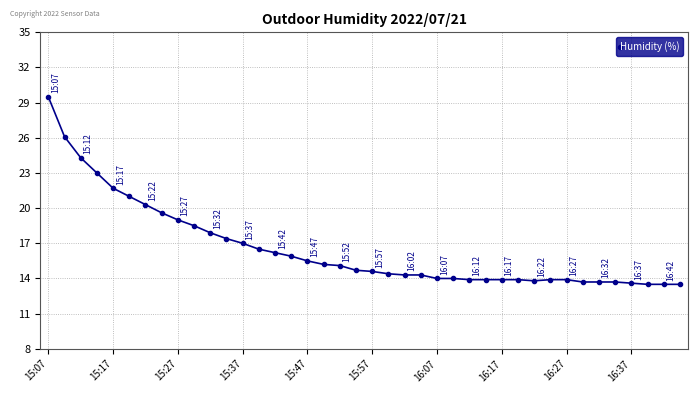

What is the maximum value shown in the chart?

29.5